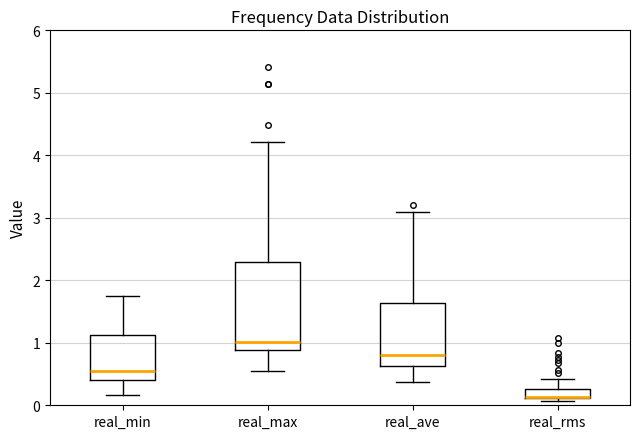

Where is the lower edge of the box for real_min on the y-axis? The values are not printed on the chart, so give them approximately, as read against the axis.

0.4